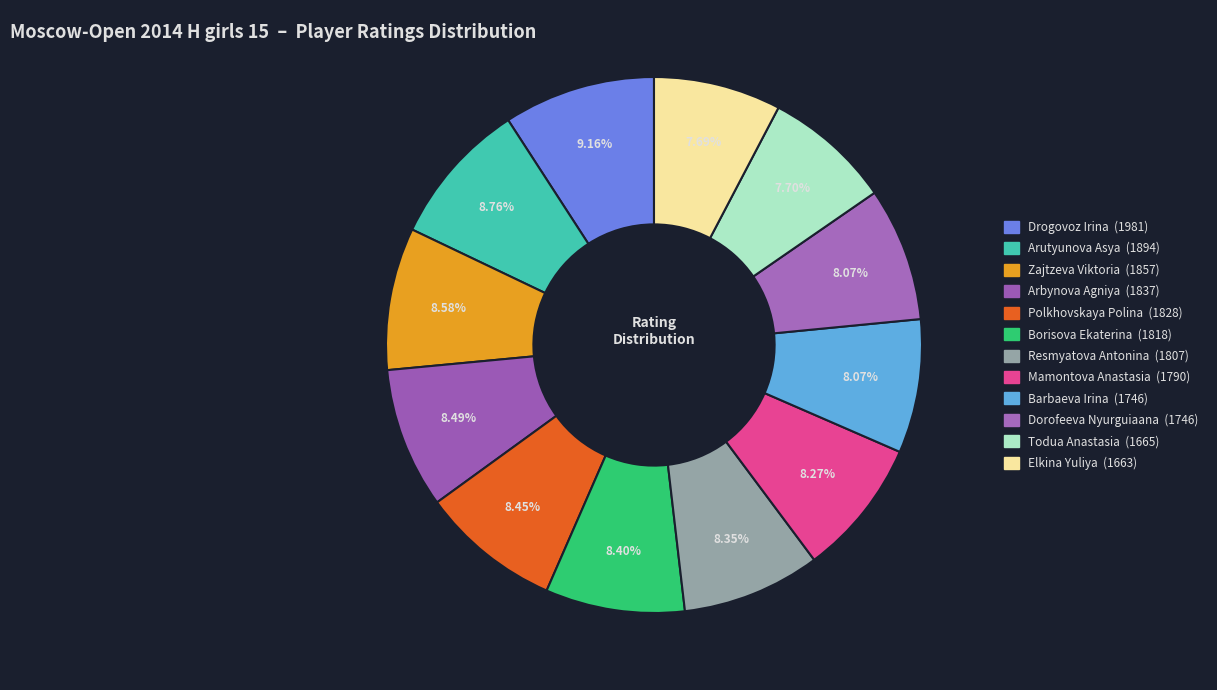

To the nearest percent, what is the average slice percentage?

8%